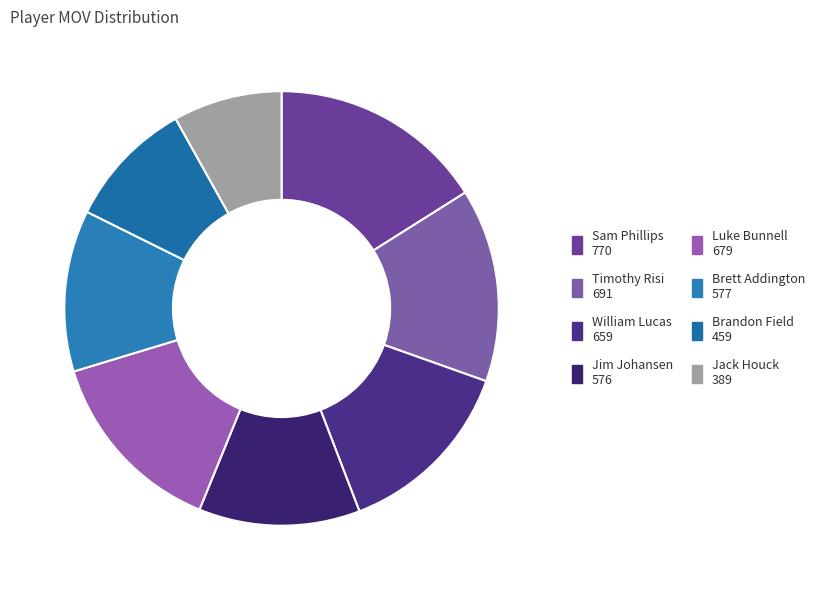

Does any single category account for the majority?

No